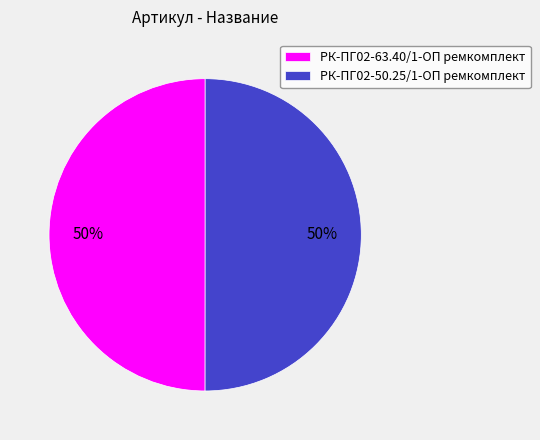

Combined, do РК-ПГ02-50.25/1-ОП ремкомплект and РК-ПГ02-63.40/1-ОП ремкомплект account for over 50%?

Yes